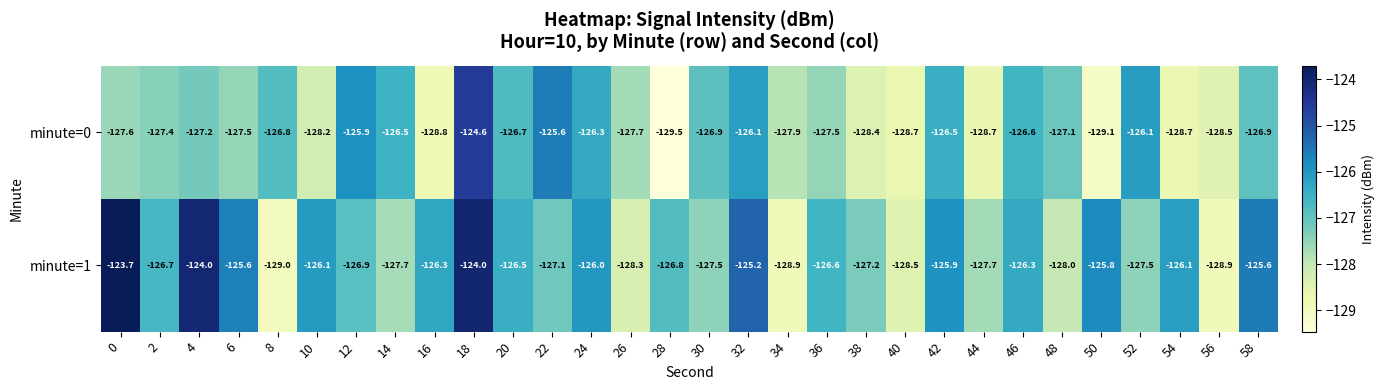

At 42, list the series in order from largest to smallest.

minute=1, minute=0